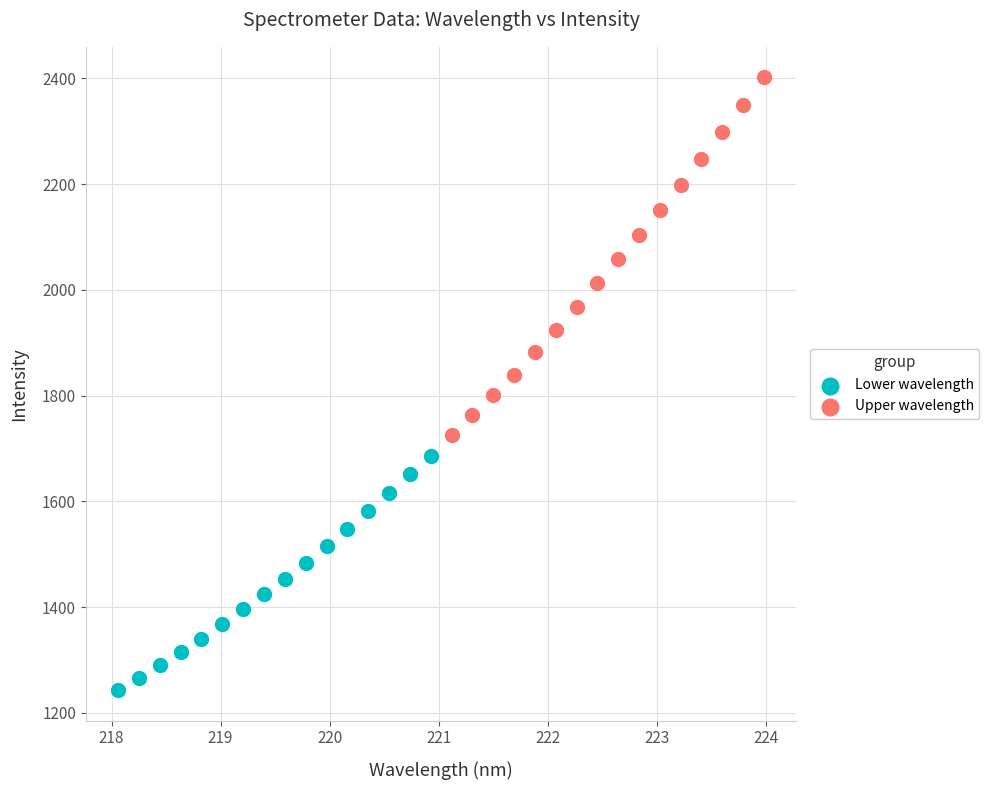

Which series contains the lowest Y value?

Lower wavelength